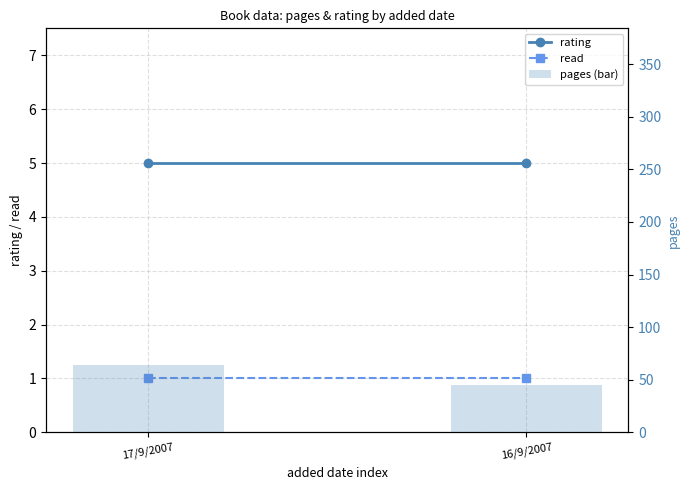

What are all the series names shown in the legend?

rating, read, pages (bar)